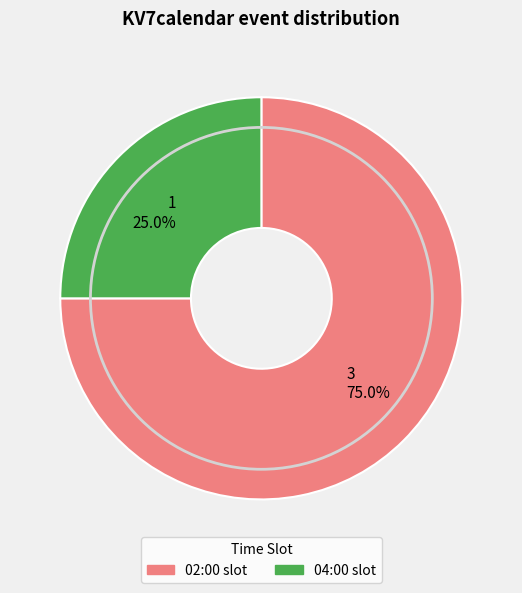

Combined, do 1 25.0% and 3 75.0% account for over 50%?

Yes